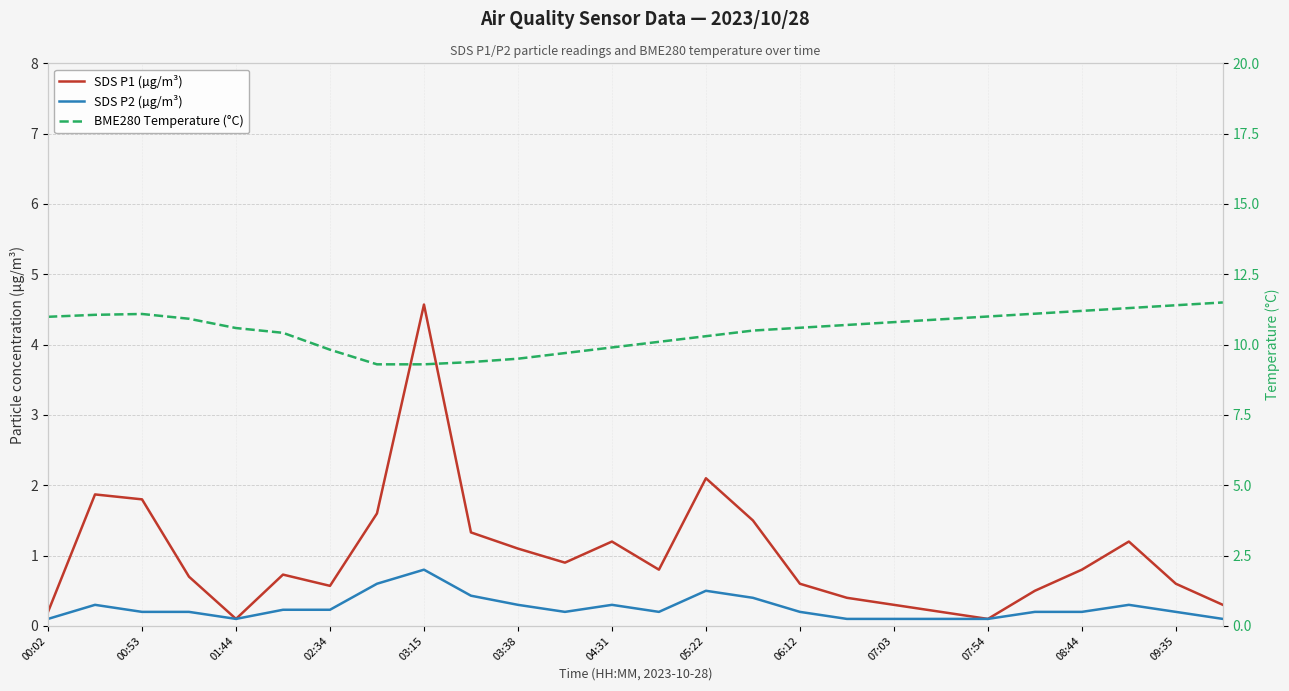

What is the difference between the maximum and minimum values in the BME280 Temperature (°C) series?

2.2